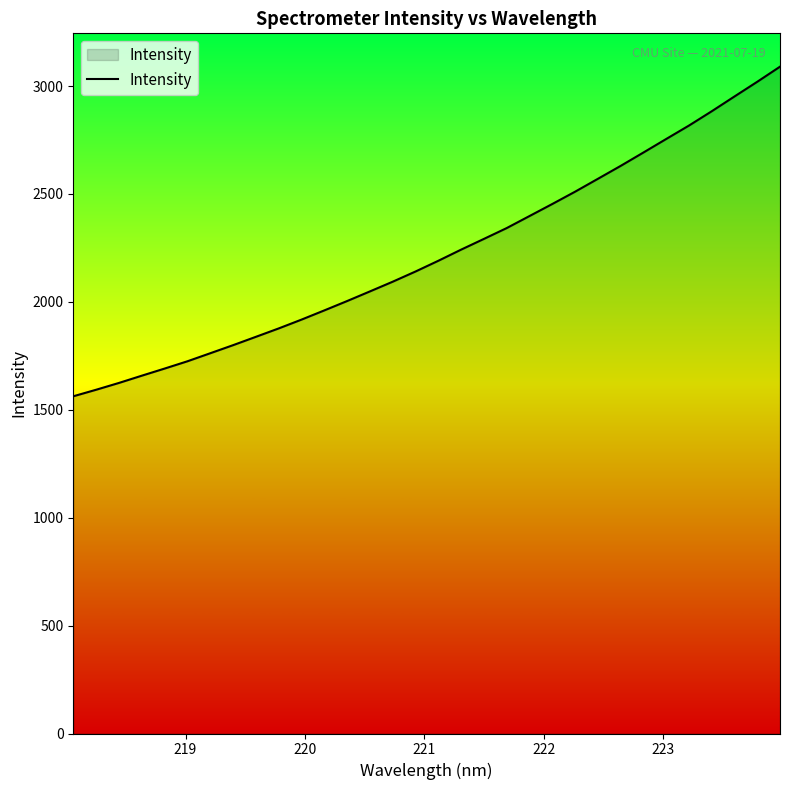

What is the smallest value displayed?

1562.4